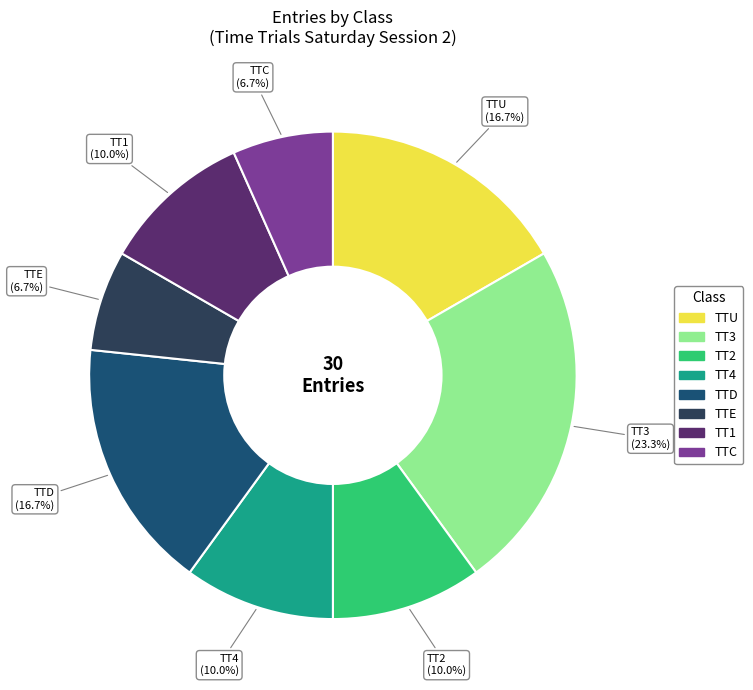

Does any single category account for the majority?

No